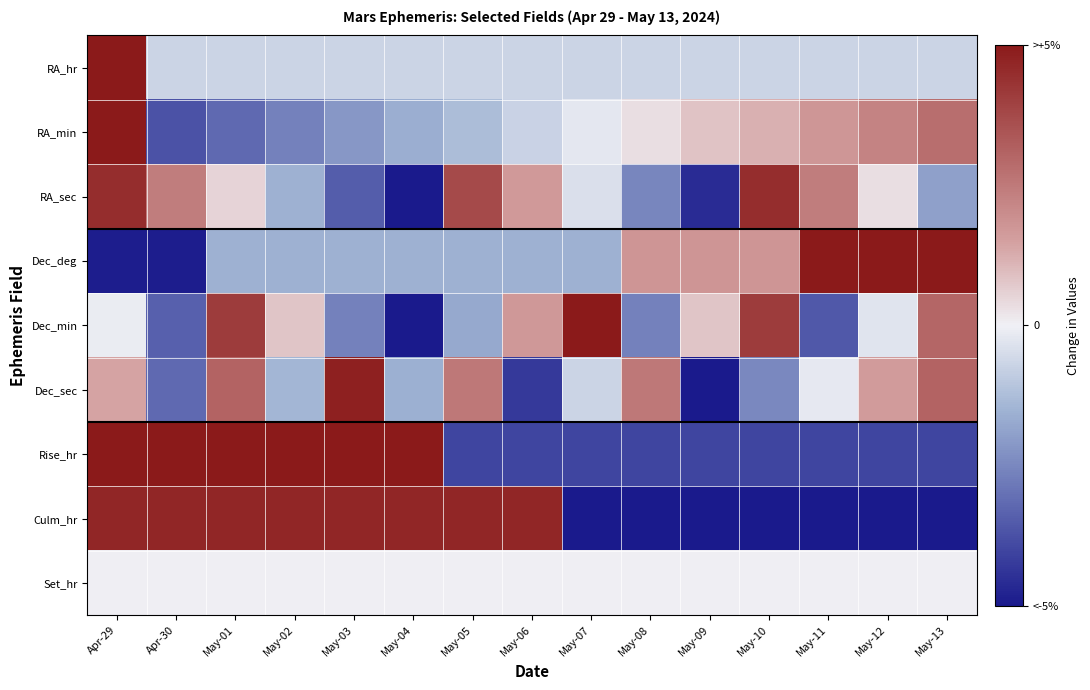

What is the spread (max minus min) of values at May-08?

7.5